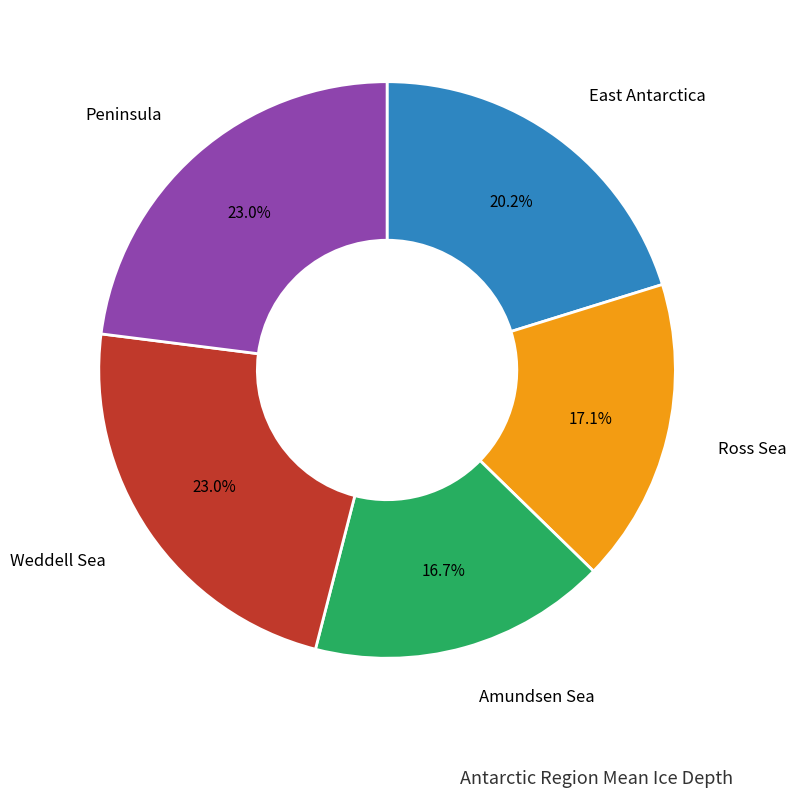

Is there a majority slice in this chart?

No